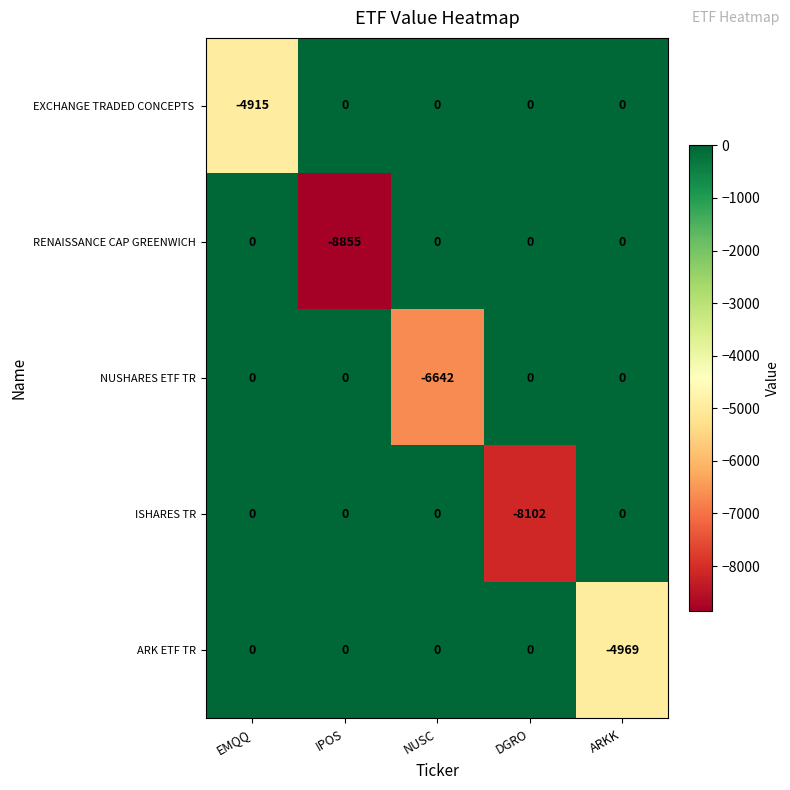

Count the number of data series in this chart.

5